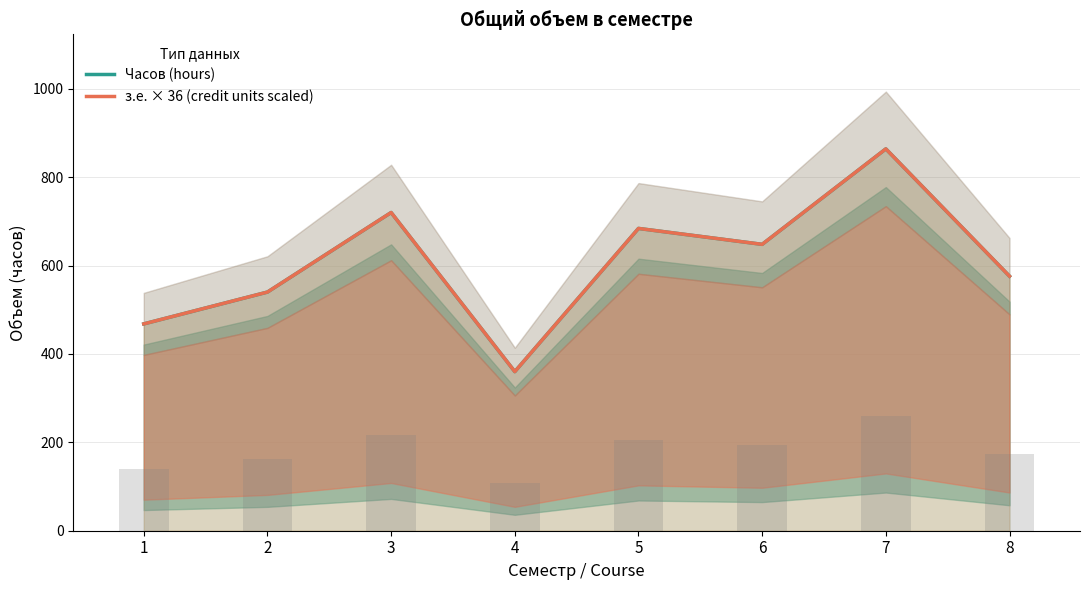

Which series has the largest total across all categories?

Часов (hours)